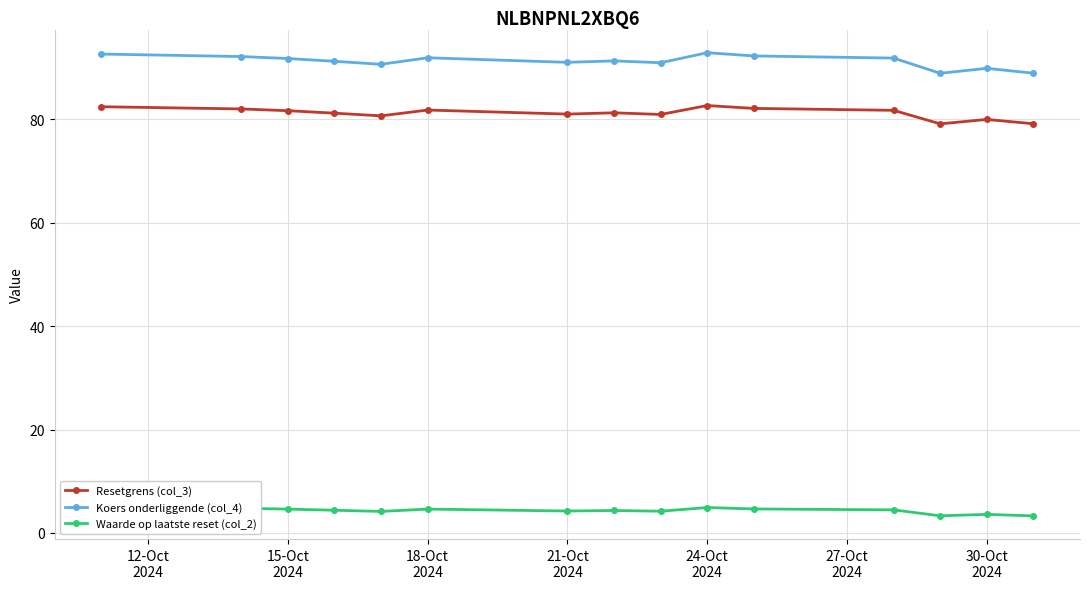

True or false: Resetgrens (col_3) and Koers onderliggende (col_4) intersect in this chart.

False